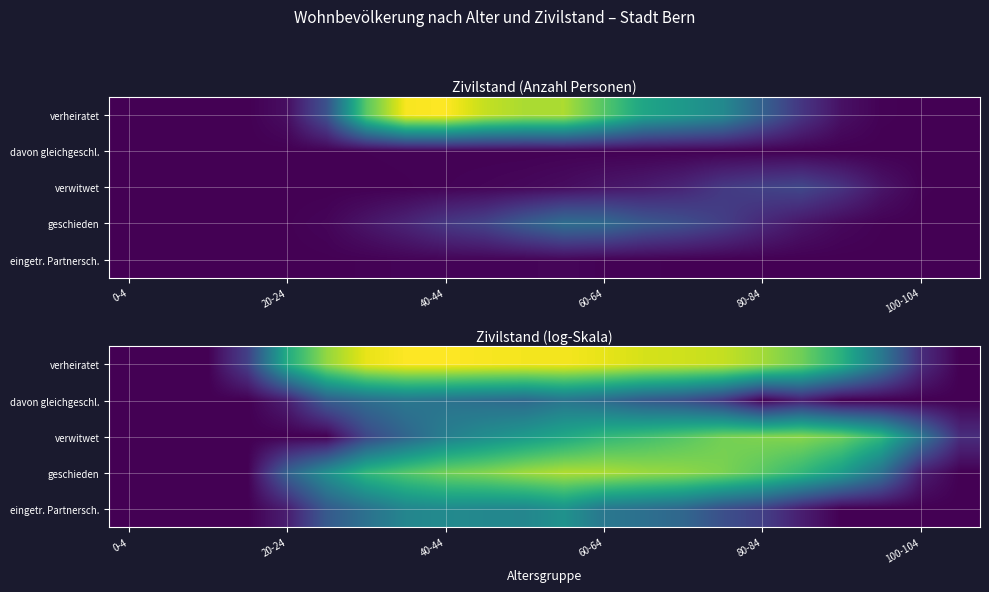

What is the maximum value shown in the chart?

8.5